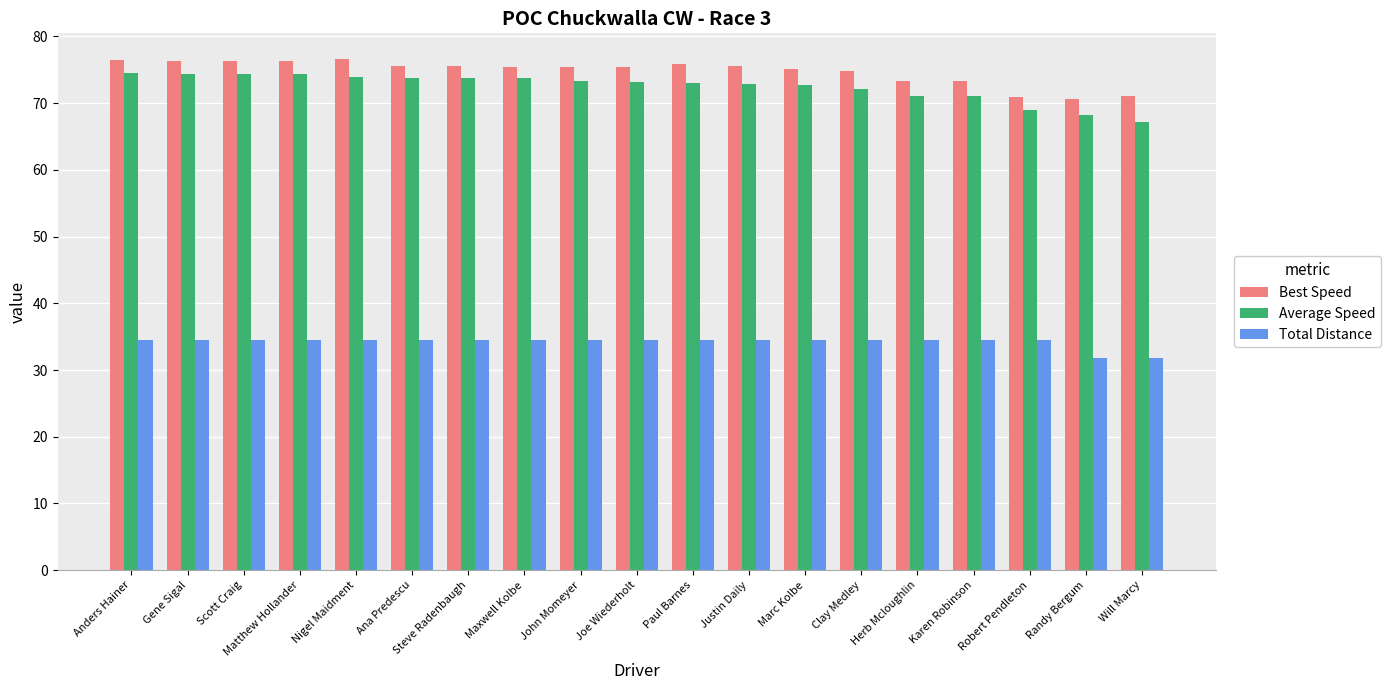

What is the sum of the Total Distance values at Maxwell Kolbe and Paul Barnes?

68.9